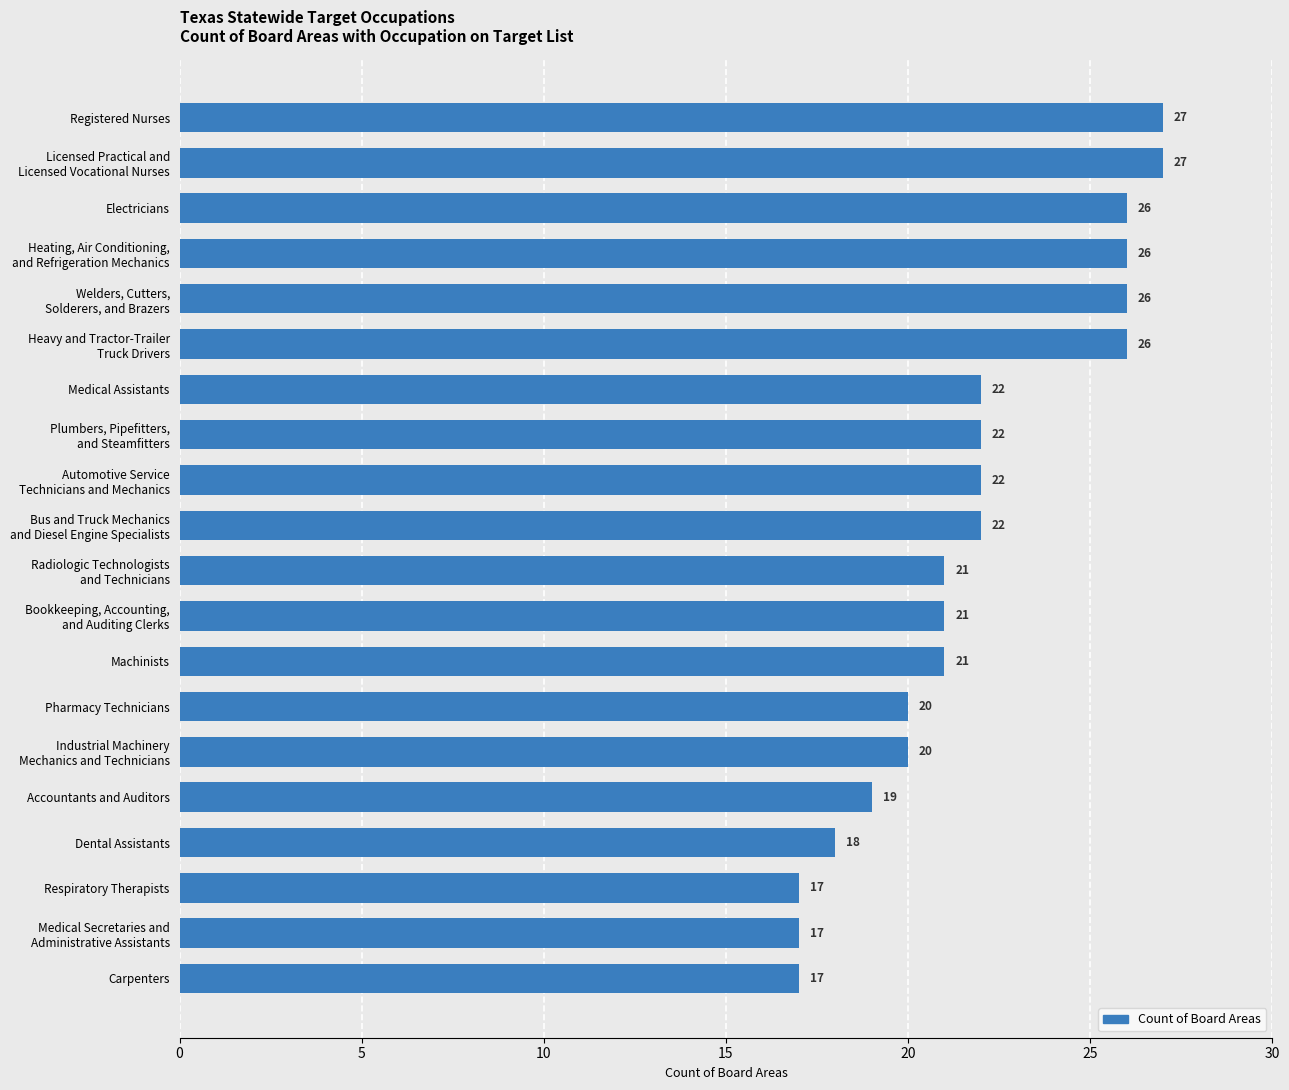

How many values are between 20 and 26?

13